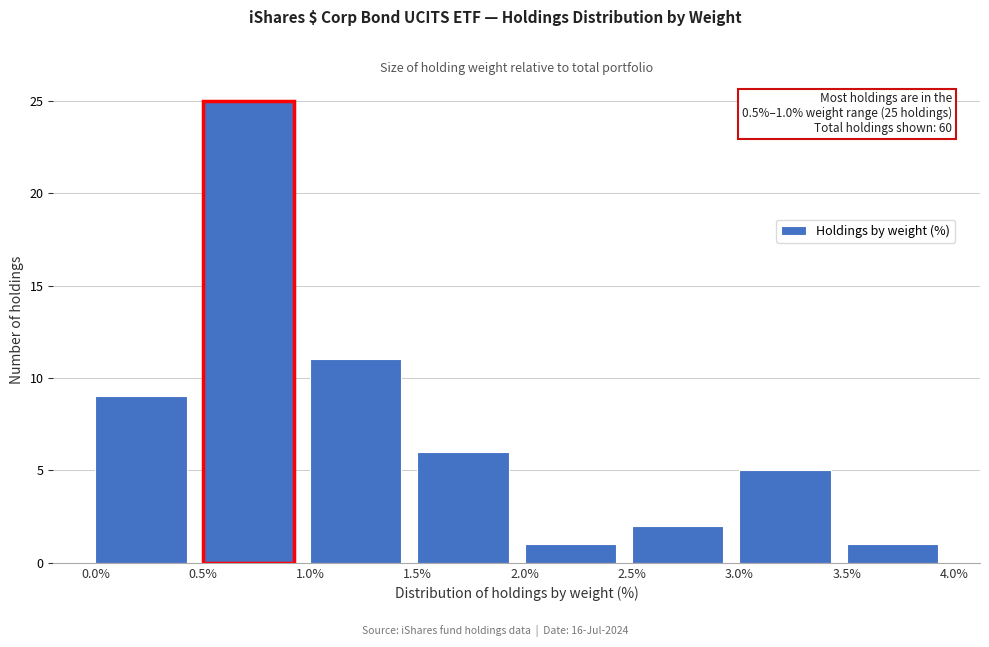

Over which range of the x-axis is the bar tallest?

0.5% to 1.0%